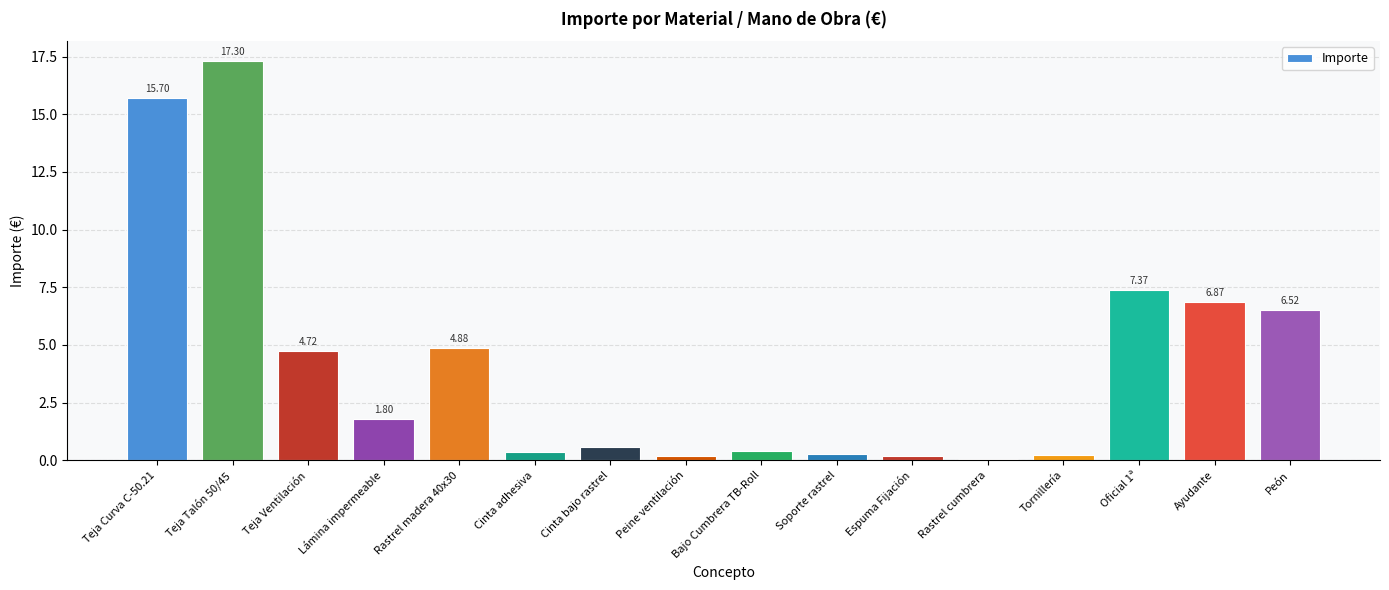

What is the change in value from Bajo Cumbrera TB-Roll to Peón?

+6.1